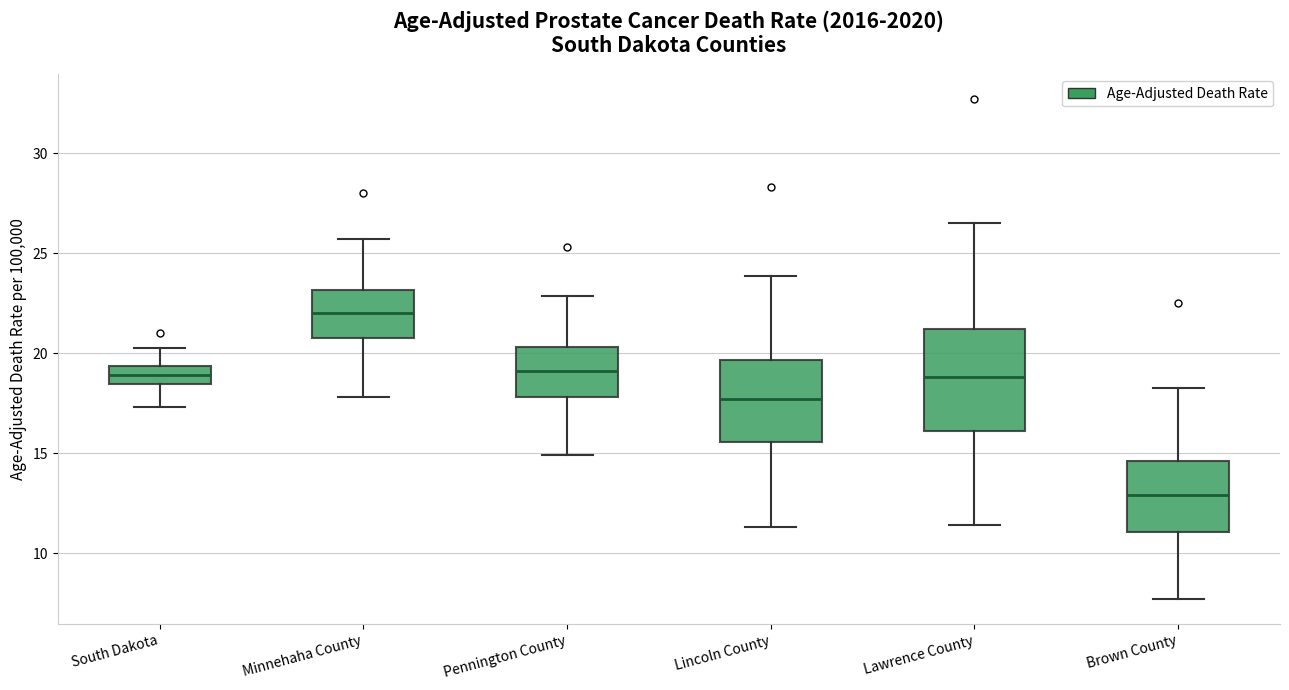

Where does the upper whisker of the box for Lawrence County end on the y-axis? The values are not printed on the chart, so give them approximately, as read against the axis.

26.5